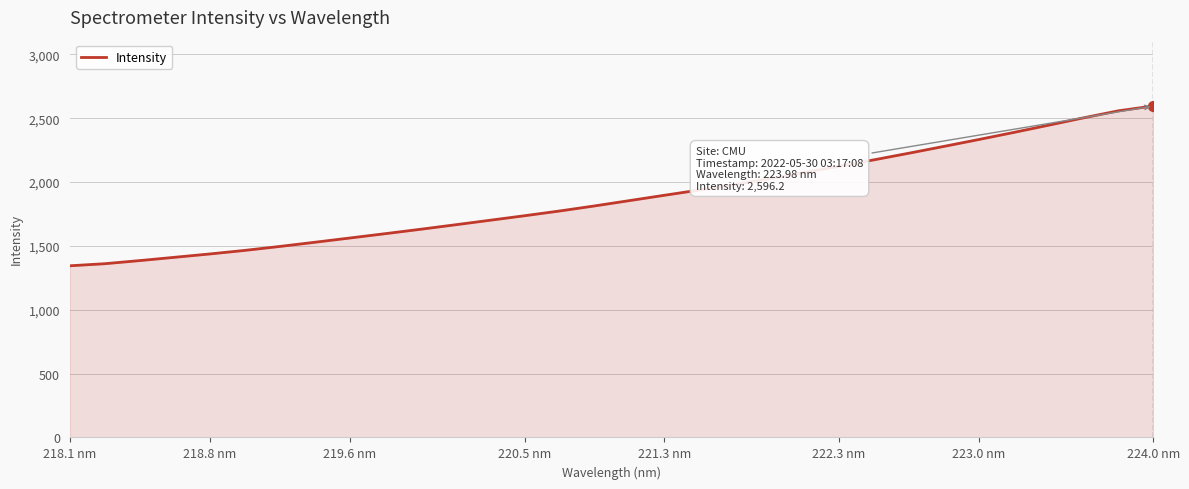

What is the smallest value displayed?

1344.4